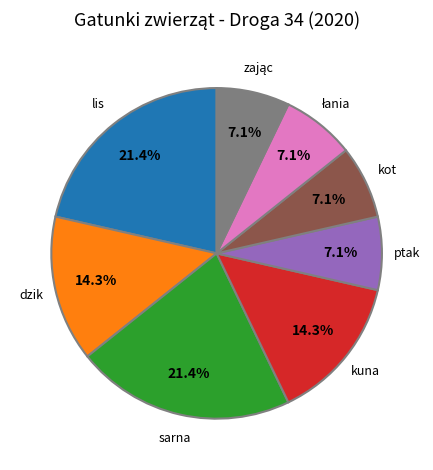

Does any single category account for the majority?

No